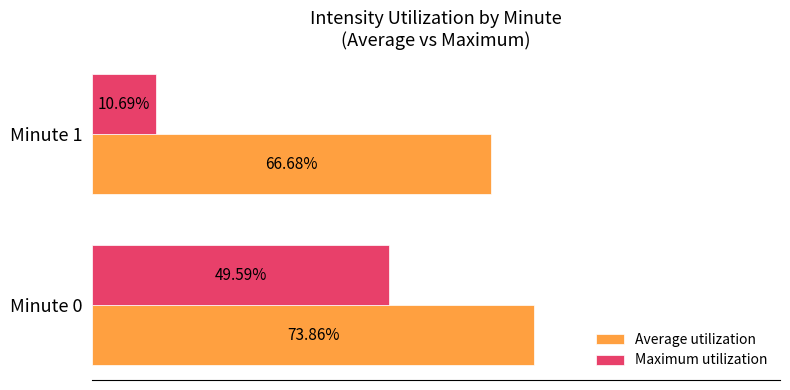

Which series has the largest total across all categories?

Average utilization